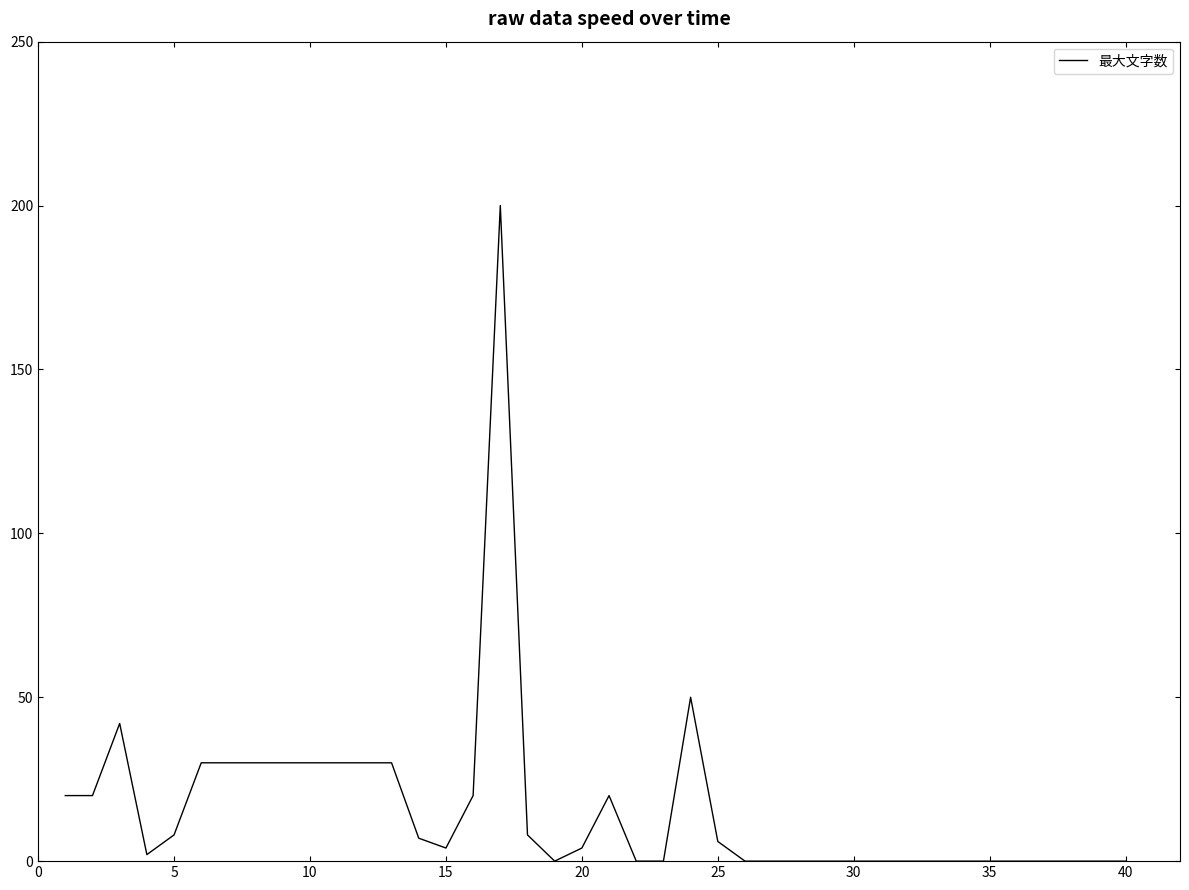

What is the difference between the maximum and minimum values?

200